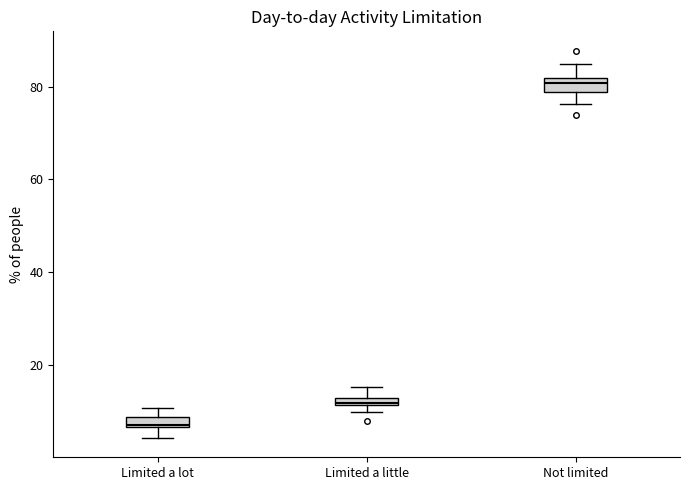

Where is the upper edge of the box for Not limited on the y-axis? The values are not printed on the chart, so give them approximately, as read against the axis.

82